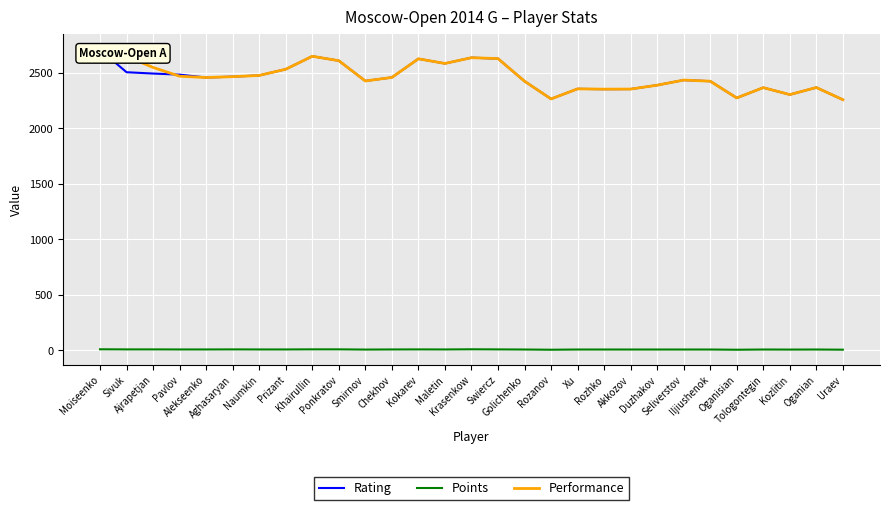

What position from the left is Golichenko?

17